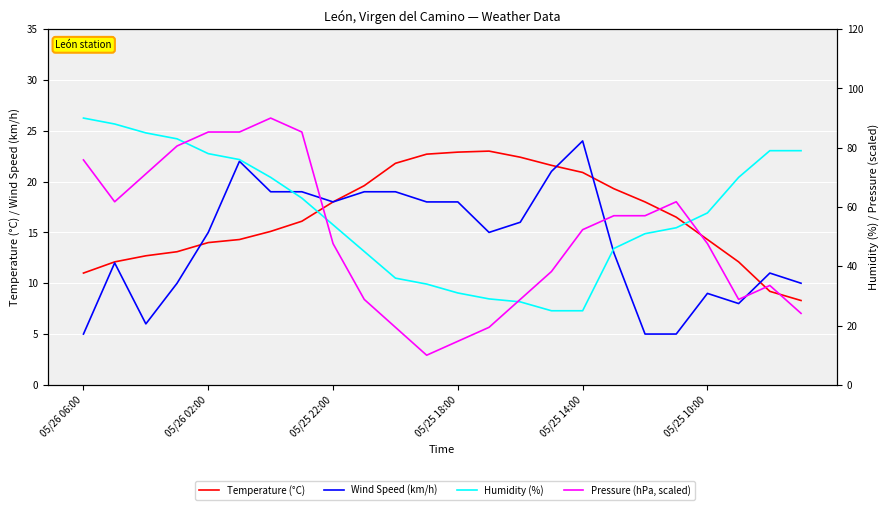

What is the difference between the highest and lowest values at 15?

17.2